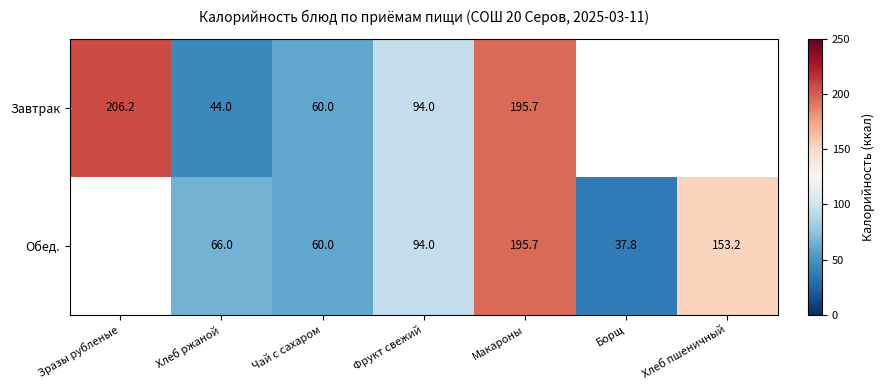

At which category does the chart reach its peak across all series?

Зразы рубленые